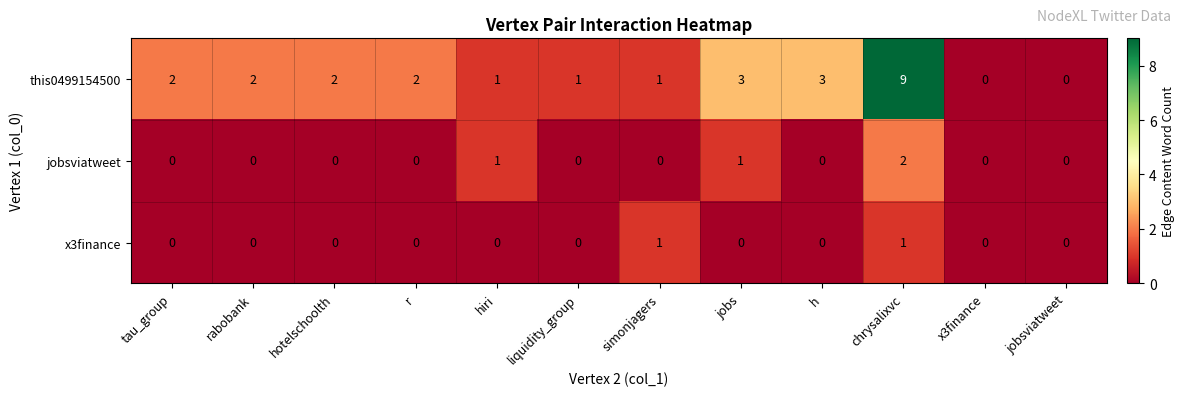

Which category has the highest value across all series?

chrysalixvc